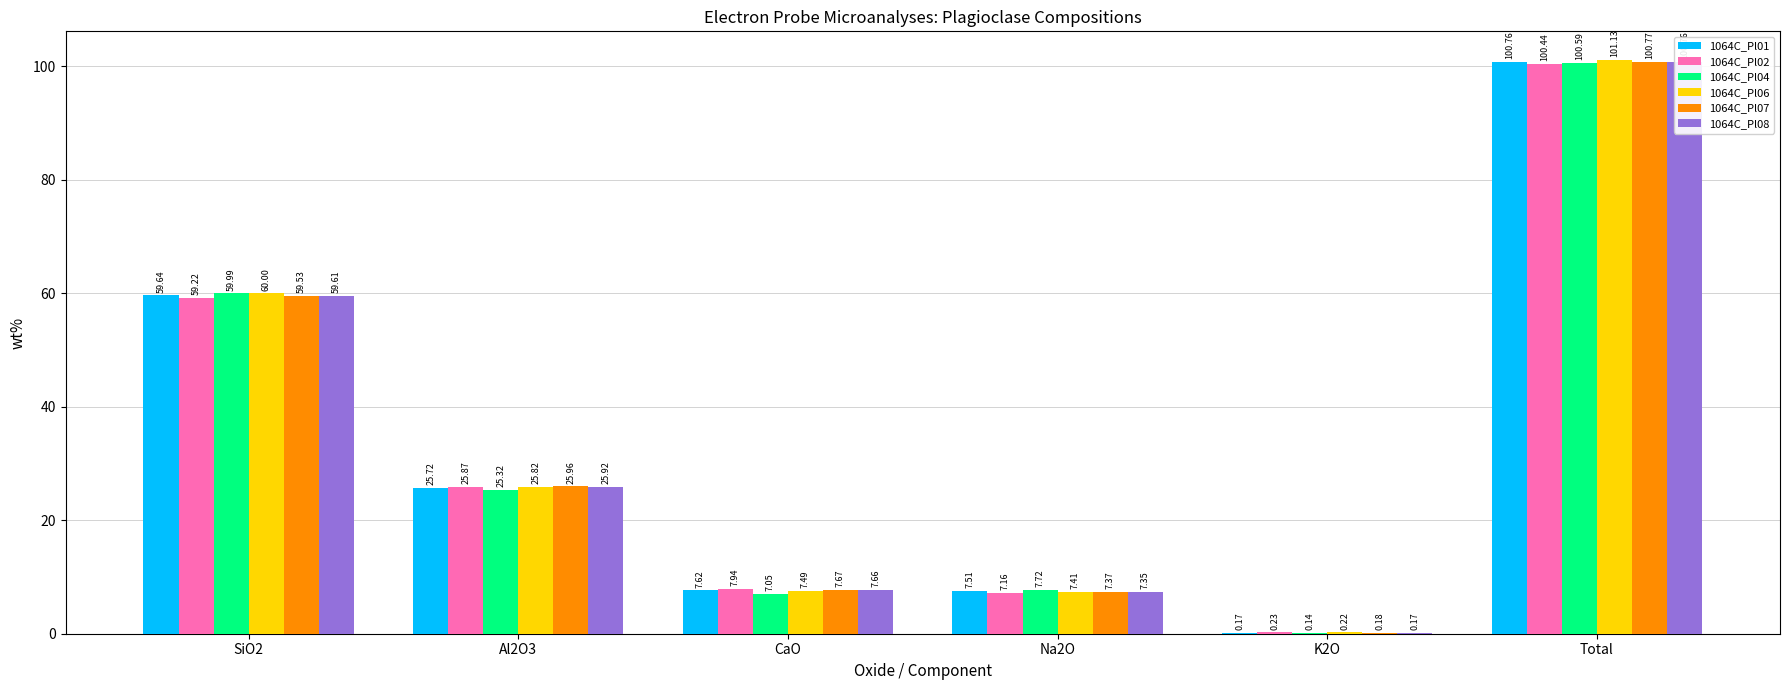

Reading right to left, what are all the values shown in this chart?

1064C_Pl01: Total=100.8	K2O=0.2	Na2O=7.5	CaO=7.6	Al2O3=25.7	SiO2=59.6
1064C_Pl02: Total=100.4	K2O=0.2	Na2O=7.2	CaO=7.9	Al2O3=25.9	SiO2=59.2
1064C_Pl04: Total=100.6	K2O=0.1	Na2O=7.7	CaO=7.0	Al2O3=25.3	SiO2=60.0
1064C_Pl06: Total=101.1	K2O=0.2	Na2O=7.4	CaO=7.5	Al2O3=25.8	SiO2=60.0
1064C_Pl07: Total=100.8	K2O=0.2	Na2O=7.4	CaO=7.7	Al2O3=26.0	SiO2=59.5
1064C_Pl08: Total=100.8	K2O=0.2	Na2O=7.3	CaO=7.7	Al2O3=25.9	SiO2=59.6